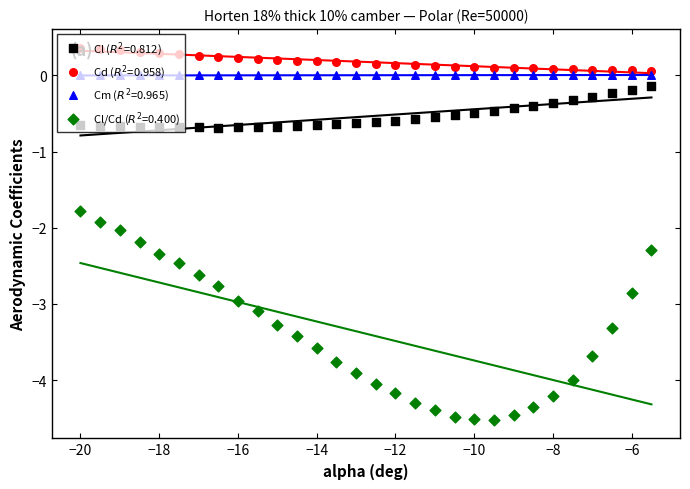

Which series reaches the minimum Y coordinate?

Cl/Cd